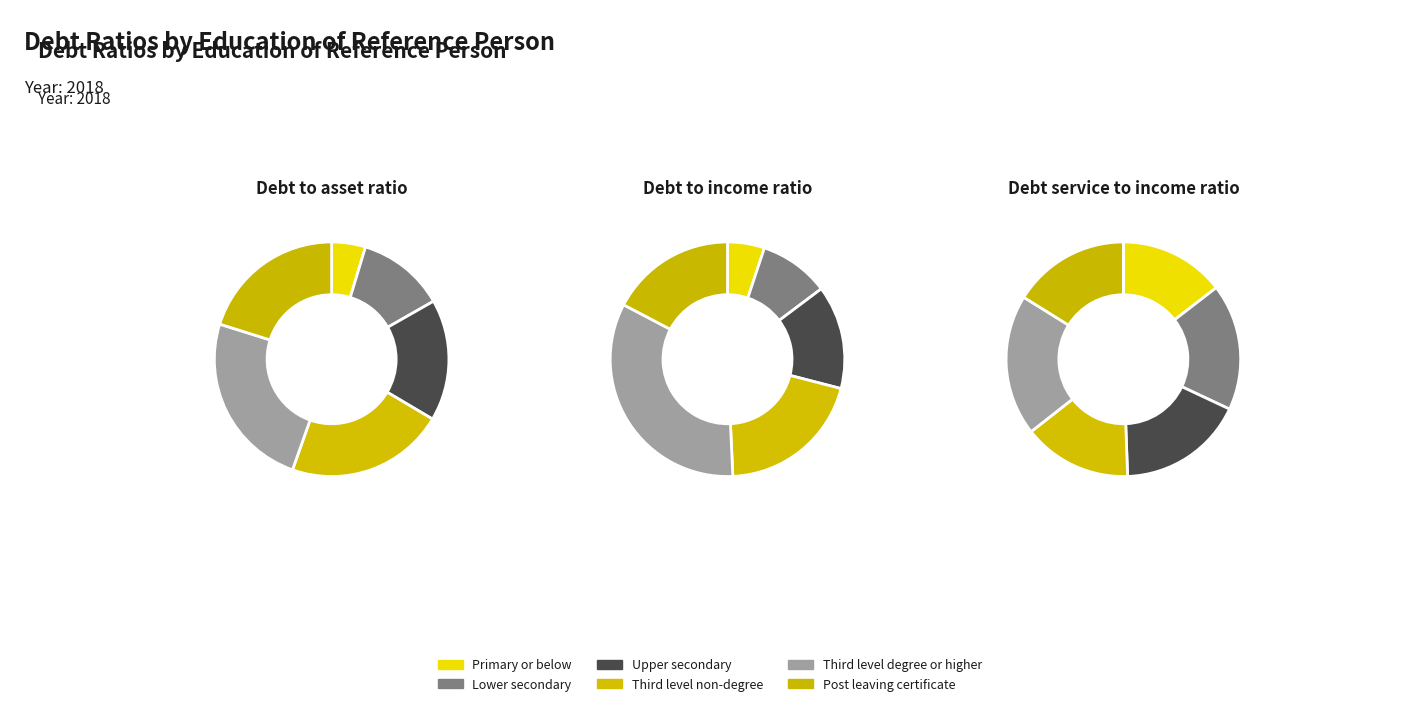

Rank the series by their maximum value, from highest to lowest.

Debt to income ratio, Debt to asset ratio, Debt service to income ratio